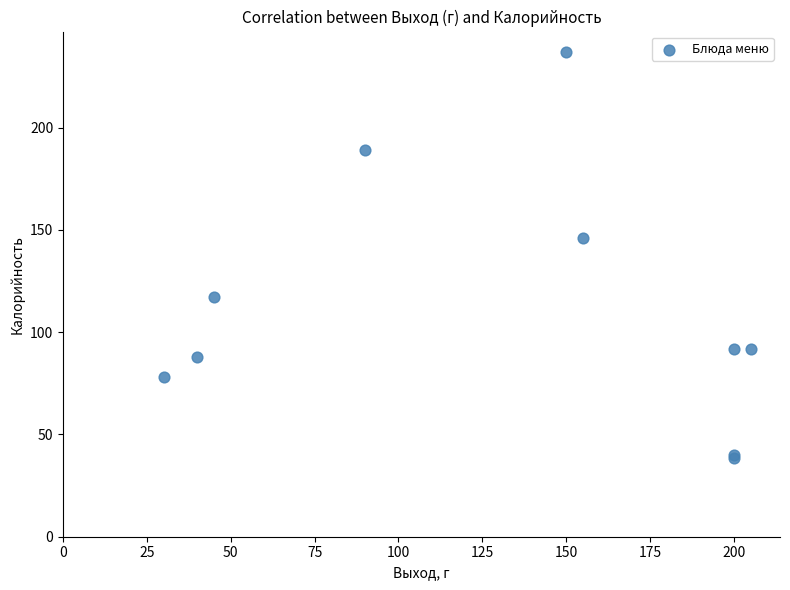

What Y value in the scatter plot is closest to 137?

146.3